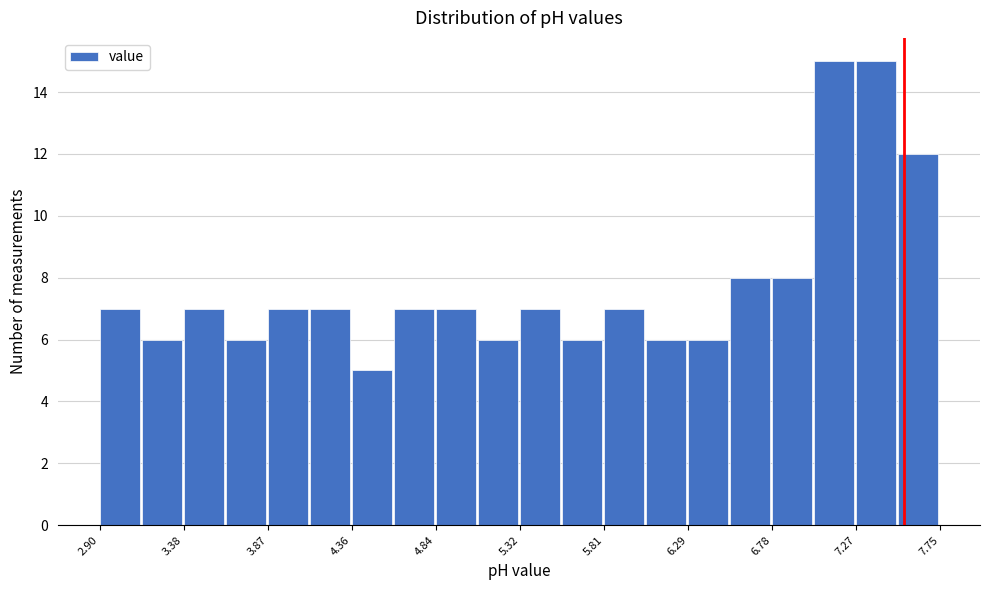

Reading left to right, transcribe this chart: for each bar, give the range it covers on the x-axis and its height. Neither the bar edges nor the heights are printed on the chart, so give them approximately, as read against the axes.

2.90 to 3.15: 7
3.15 to 3.40: 6
3.40 to 3.65: 7
3.65 to 3.85: 6
3.85 to 4.10: 7
4.10 to 4.35: 7
4.35 to 4.60: 5
4.60 to 4.85: 7
4.85 to 5.10: 7
5.10 to 5.35: 6
5.35 to 5.55: 7
5.55 to 5.80: 6
5.80 to 6.05: 7
6.05 to 6.30: 6
6.30 to 6.55: 6
6.55 to 6.80: 8
6.80 to 7.00: 8
7.00 to 7.25: 15
7.25 to 7.50: 15
7.50 to 7.75: 12